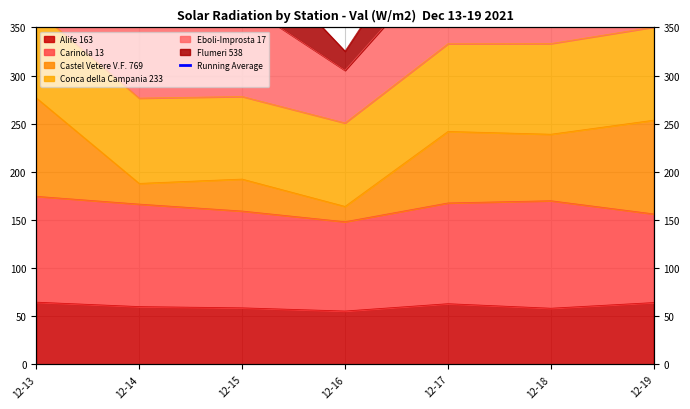

Which label corresponds to the smallest value in the chart?

12-16